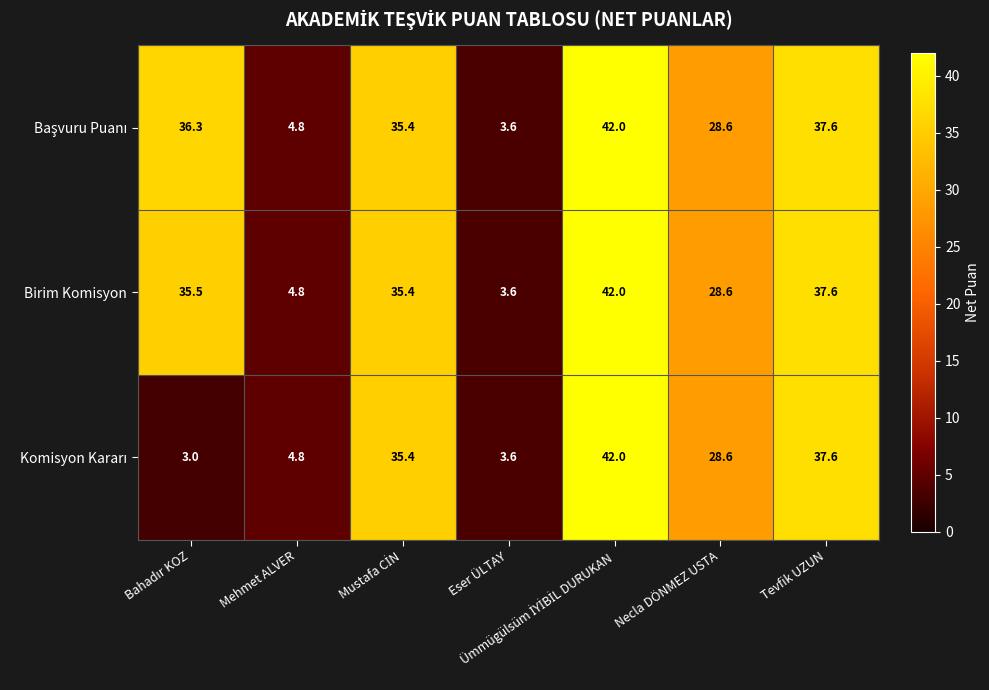

What is the minimum value shown in the chart?

3.0